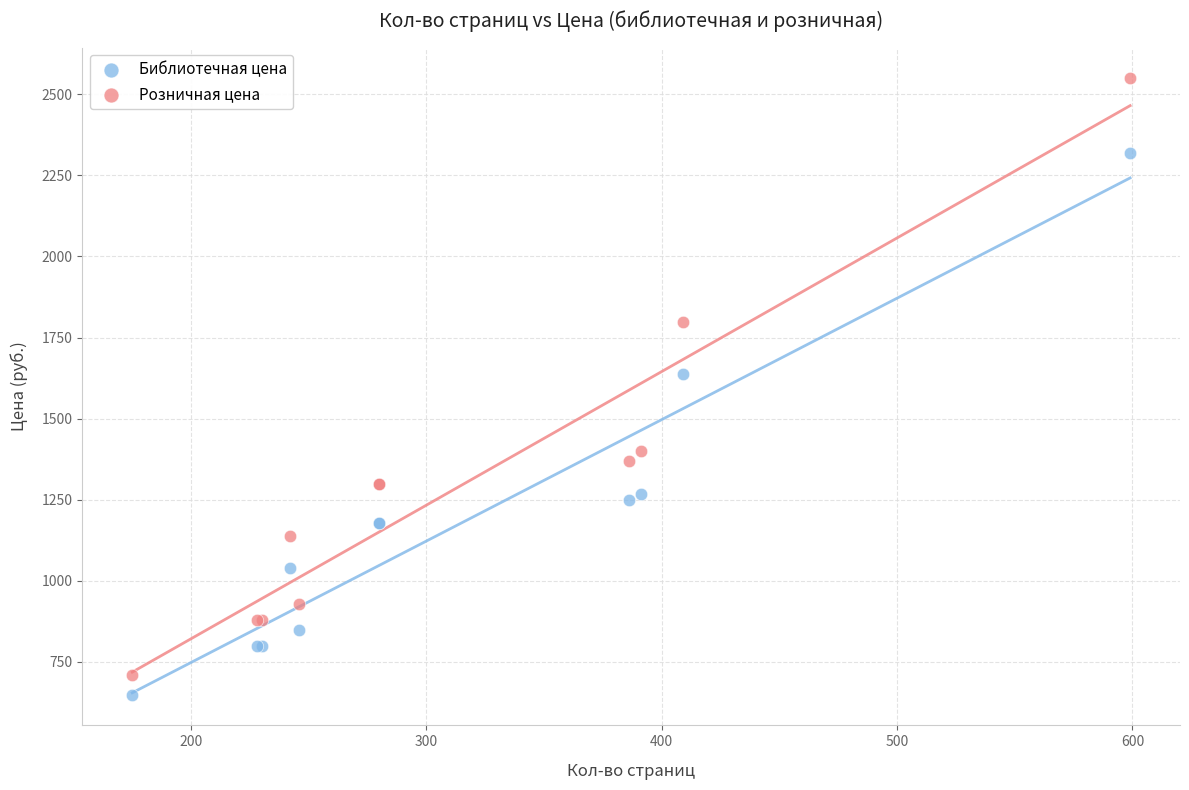

Across all series, what Y value is closest to 1599?

1639